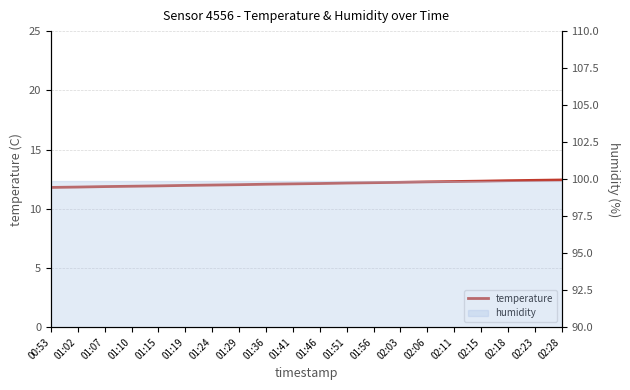

Reading left to right, what are all the values shown in this chart?

11.8	11.8	11.9	11.9	11.9	12.0	12.0	12.0	12.1	12.1	12.1	12.2	12.2	12.2	12.3	12.3	12.3	12.4	12.4	12.4